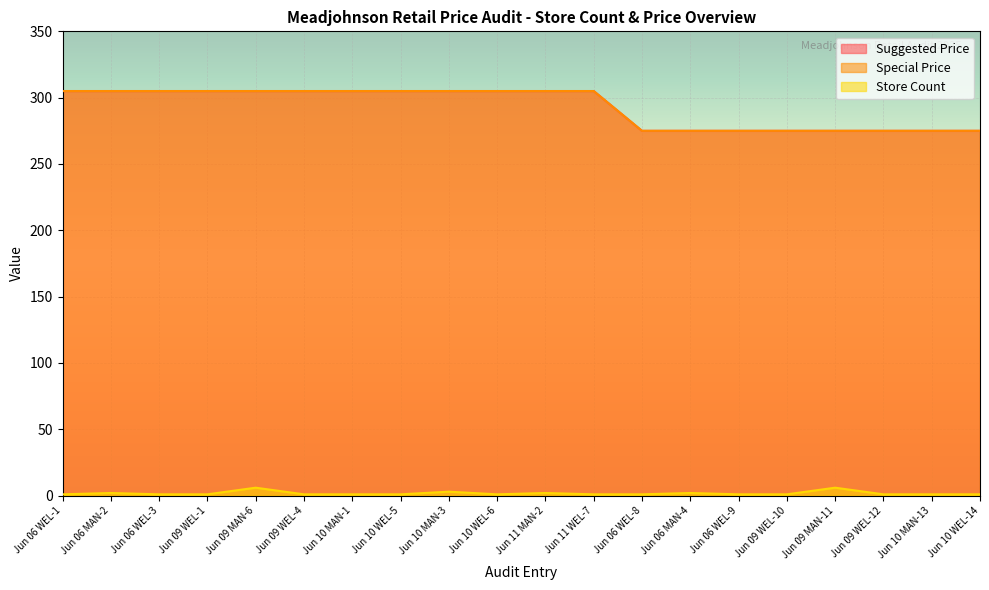

At which label does Suggested Price reach its peak?

Jun 06 WEL-1